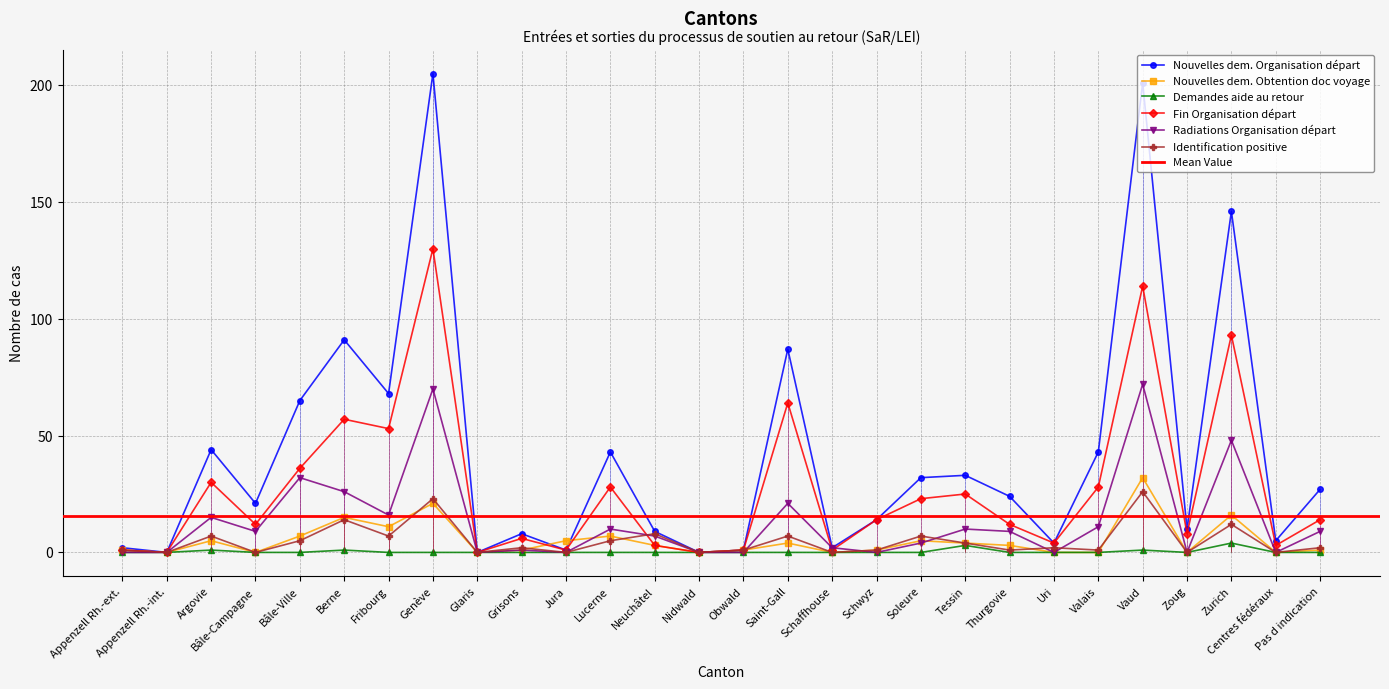

Rank the categories by Identification positive value from lowest to highest.

Appenzell Rh.-int., Bâle-Campagne, Glaris, Jura, Nidwald, Schaffhouse, Zoug, Centres fédéraux, Appenzell Rh.-ext., Obwald, Schwyz, Thurgovie, Valais, Grisons, Uri, Pas d indication, Tessin, Bâle-Ville, Lucerne, Argovie, Fribourg, Saint-Gall, Soleure, Neuchâtel, Zurich, Berne, Genève, Vaud